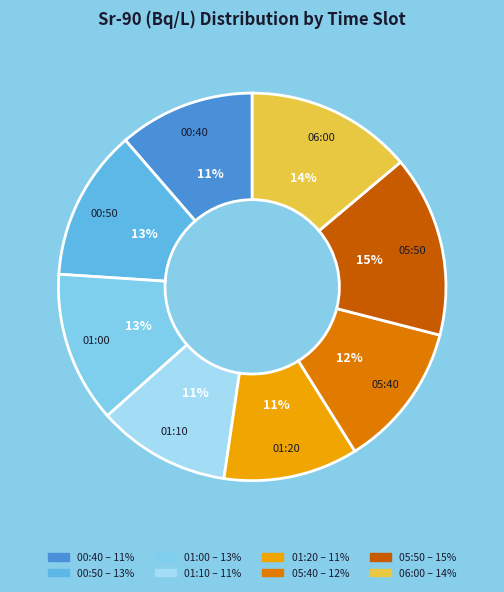

Is 06:00 the majority of the pie?

No